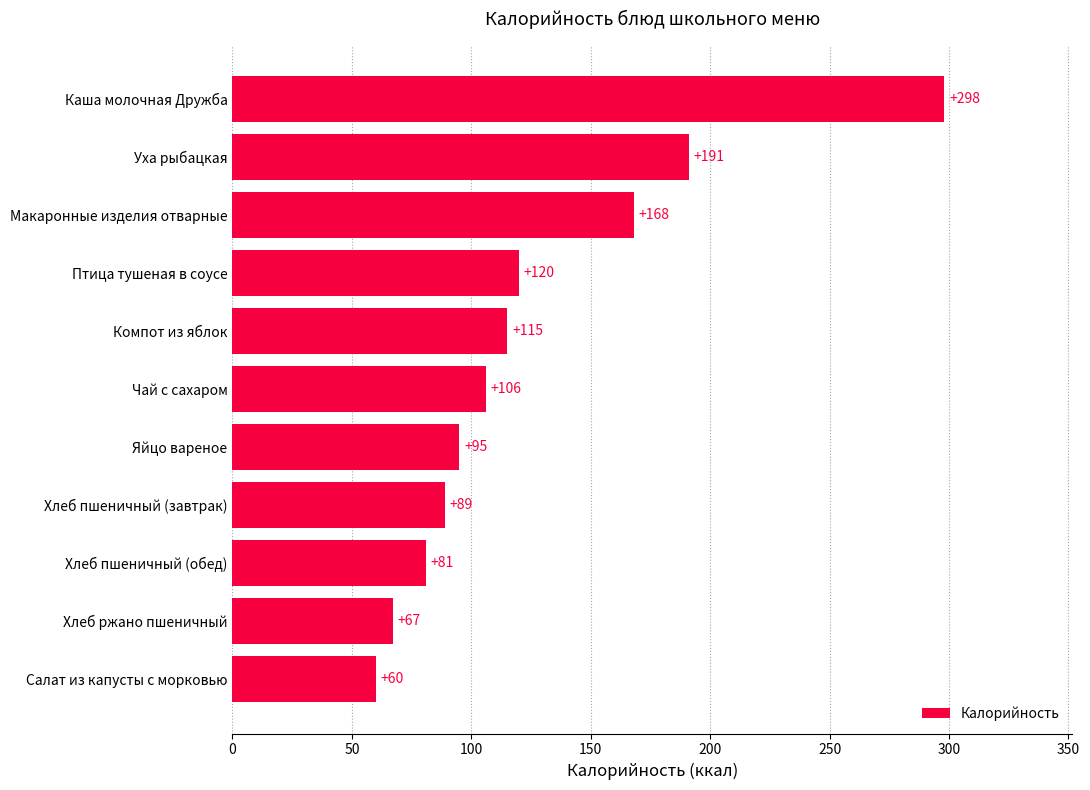

Which has a higher value, Каша молочная Дружба or Хлеб ржано пшеничный?

Каша молочная Дружба